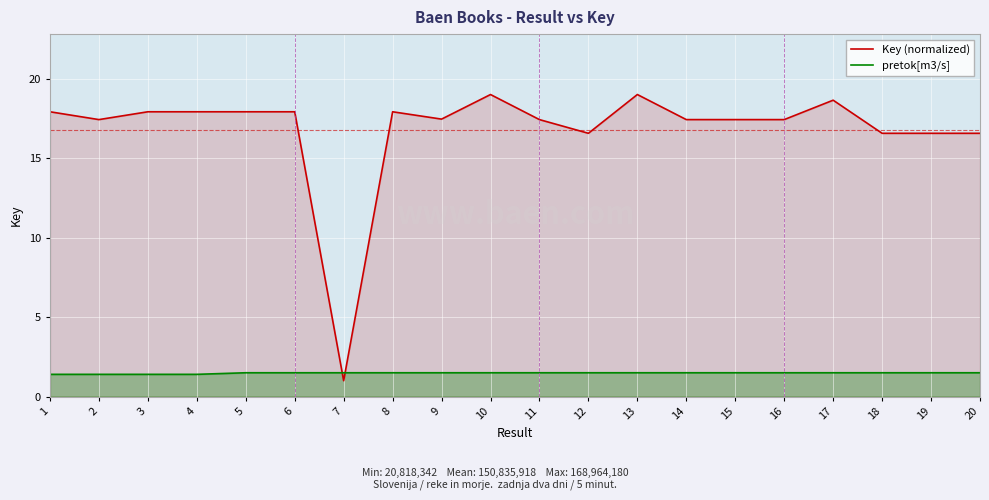

What are all the series names shown in the legend?

Key (normalized), pretok[m3/s]